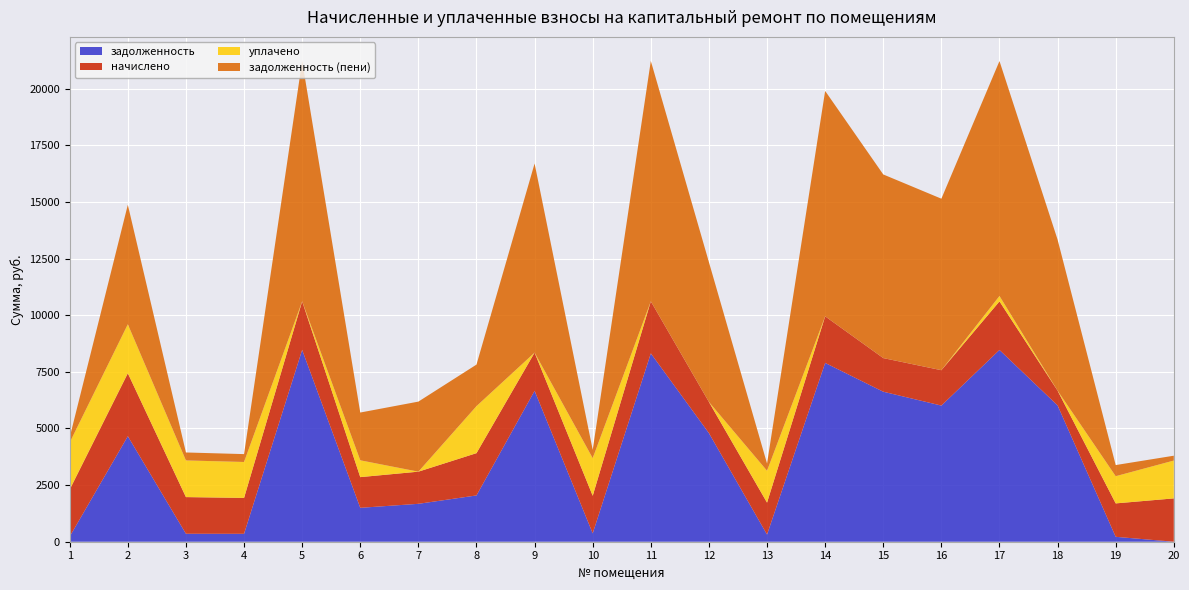

Reading left to right, extract all data points from this chart.

задолженность: 1=229.3	2=4657.6	3=351.3	4=349.2	5=8467.2	6=1496.5	7=1673.0	8=2042.8	9=6660.4	10=370.2	11=8313.6	12=4793.4	13=316.4	14=7892.6	15=6621.0	16=6009.2	17=8464.2	18=6015.9	19=216.7	20=0.0
начислено: 1=2075.2	2=2778.5	3=1618.4	4=1584.4	5=2143.3	6=1354.5	7=1419.1	8=1866.2	9=1686.4	10=1657.3	11=2296.9	12=1375.4	13=1409.4	14=2055.8	15=1484.2	16=1561.0	17=2143.3	18=650.6	19=1475.0	20=1912.4
уплачено: 1=2074.0	2=2162.0	3=1618.4	4=1586.0	5=0.0	6=743.0	7=0.0	8=2076.0	9=0.0	10=1661.0	11=0.0	12=0.0	13=1407.0	14=0.0	15=0.0	16=0.0	17=239.0	18=0.0	19=1200.7	20=1670.4
задолженность (пени): 1=230.5	2=5274.1	3=351.3	4=347.5	5=10610.5	6=2108.0	7=3092.1	8=1833.0	9=8346.8	10=366.5	11=10610.5	12=6168.8	13=318.8	14=9948.4	15=8105.2	16=7570.2	17=10368.5	18=6666.5	19=491.0	20=213.9